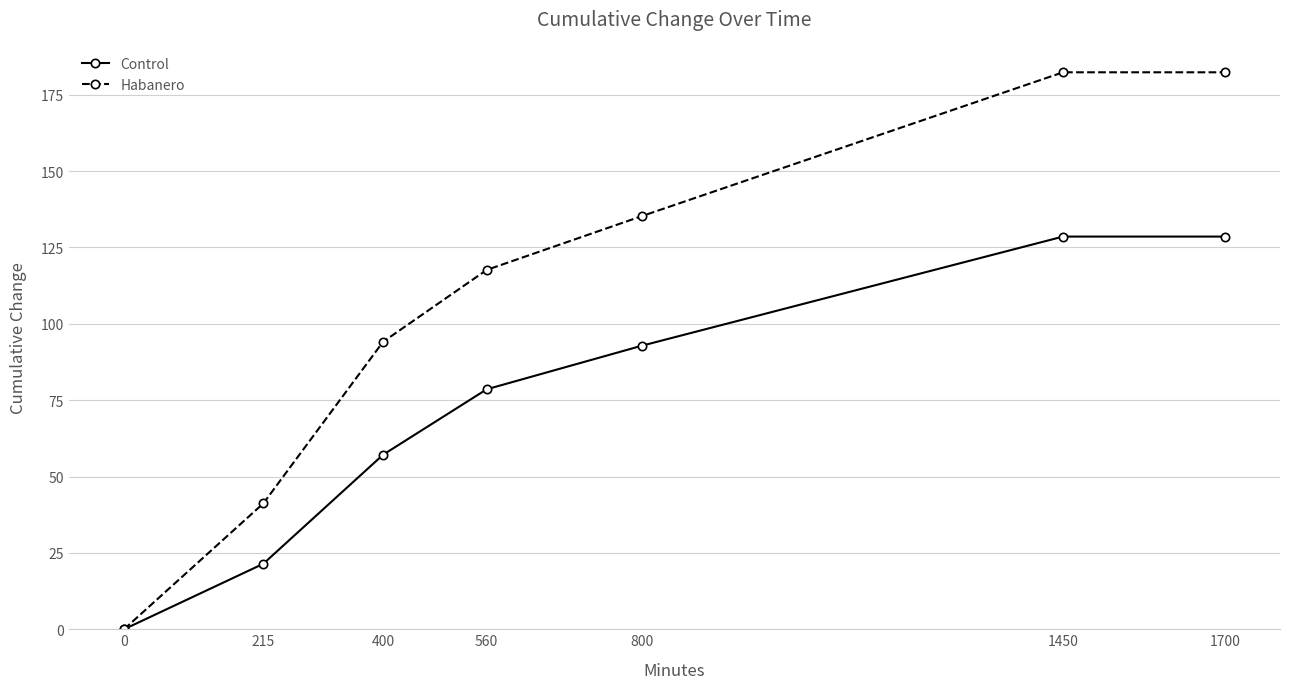

At which label is Control closest to 64?

400